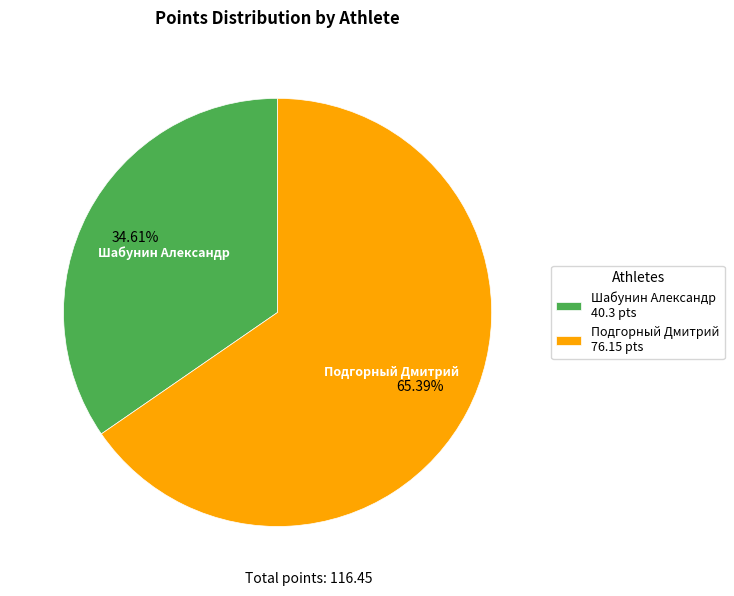

The Подгорный Дмитрий slice represents 76% of the pie. True or false?

False